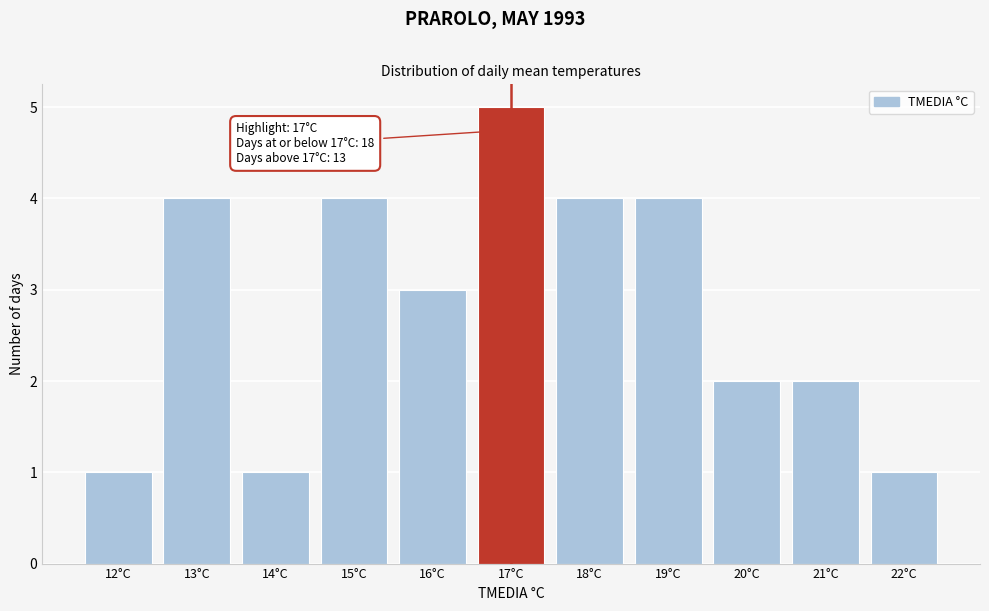

Over which range of the x-axis is the bar tallest?

16.5 to 17.5